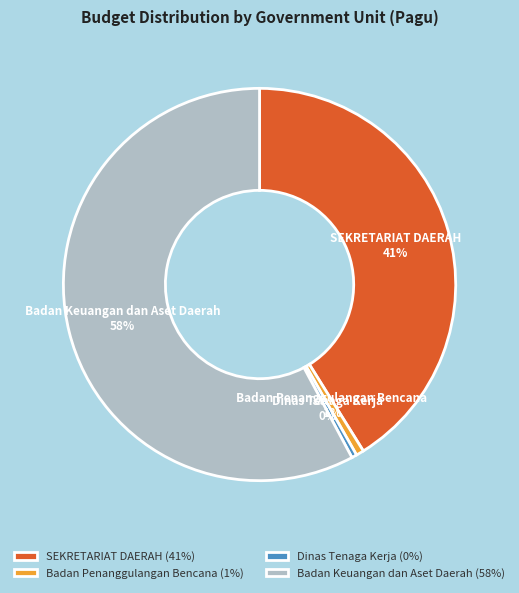

Is the sum of Badan Penanggulangan Bencana and SEKRETARIAT DAERAH greater than half?

No